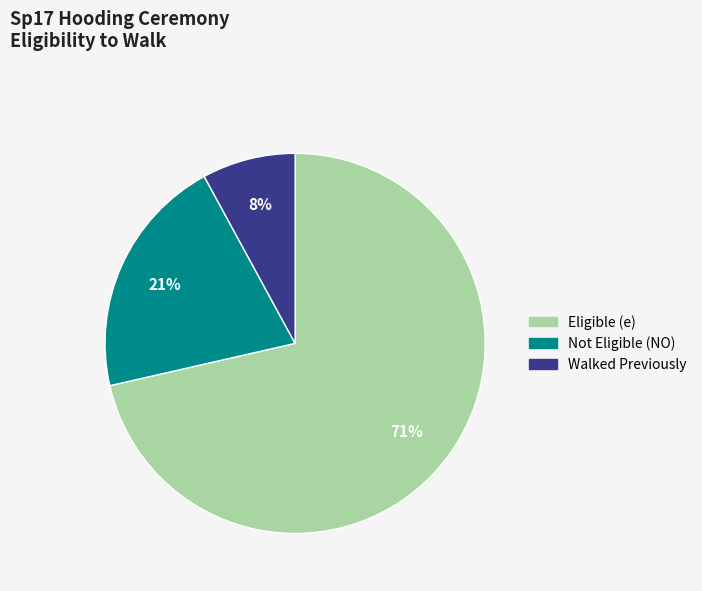

Rank the categories by value from highest to lowest.

Eligible (e), Not Eligible (NO), Walked Previously